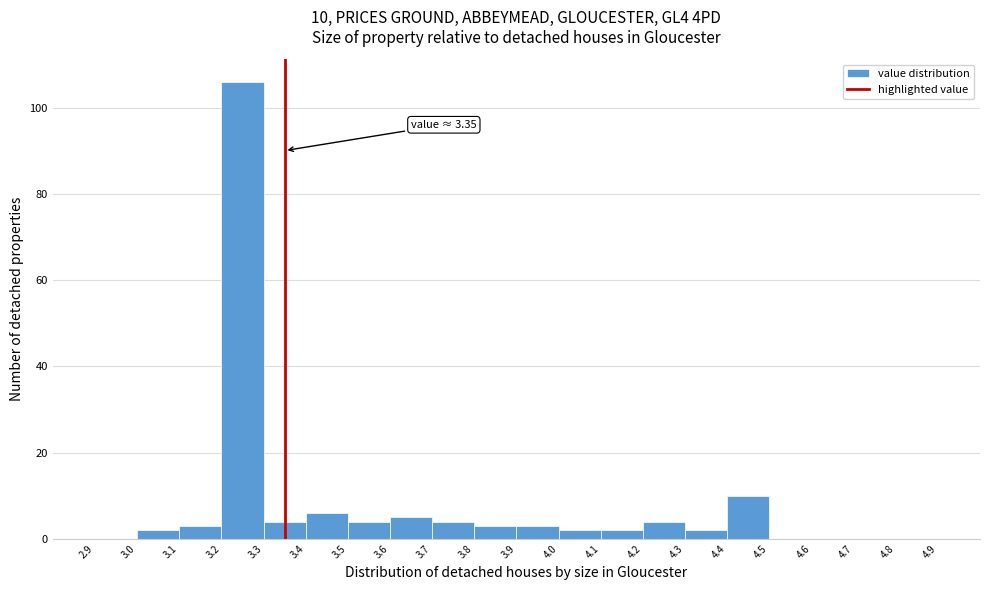

Which range on the x-axis has the tallest bar?

3.2 to 3.3